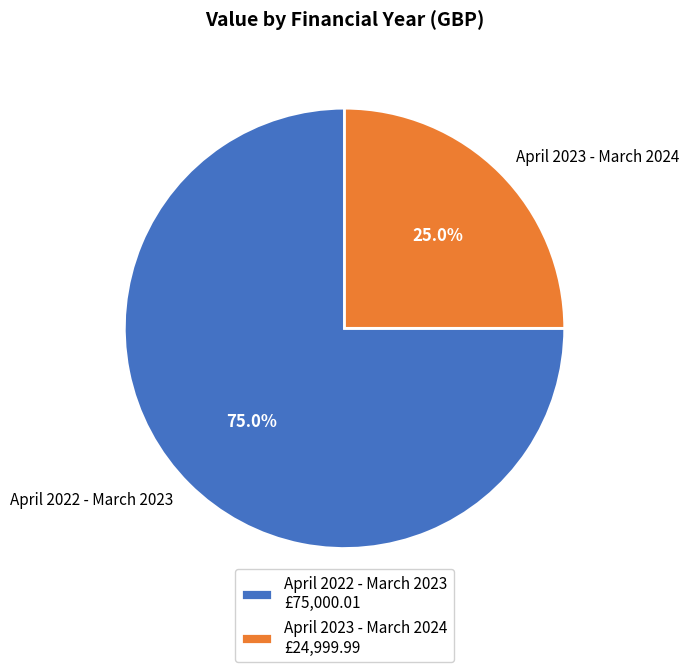

The April 2022 - March 2023 slice represents 69% of the pie. True or false?

False